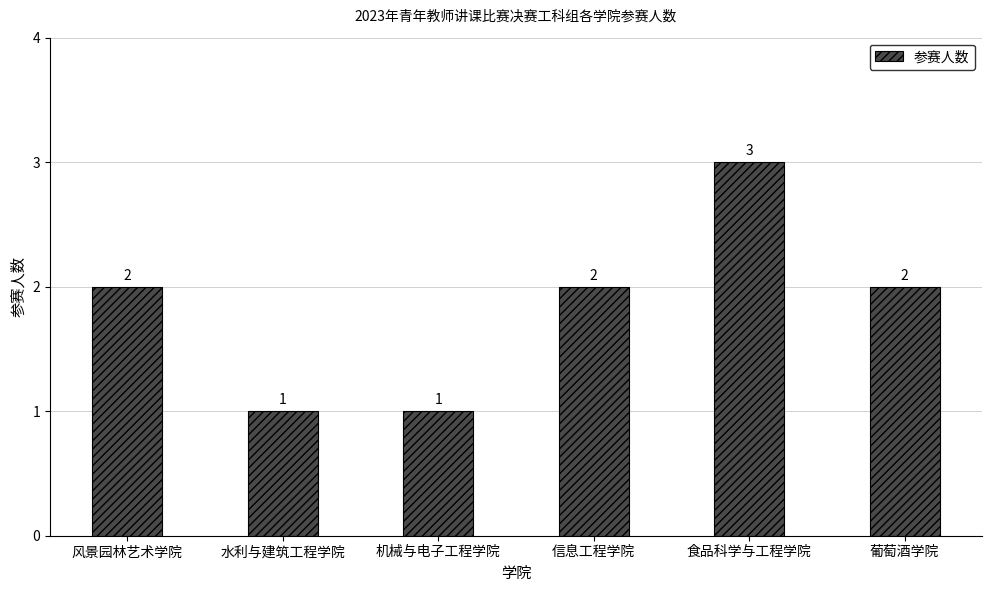

How many series are shown in this chart?

1